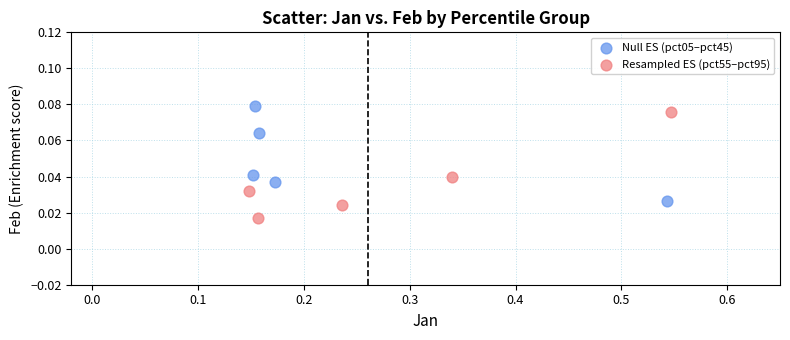

Which series contains the lowest Y value?

Resampled ES (pct55–pct95)